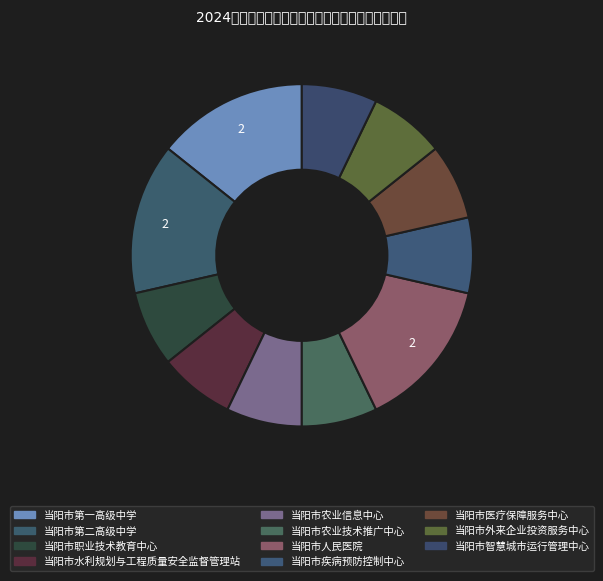

Count the number of slices in the pie.

11